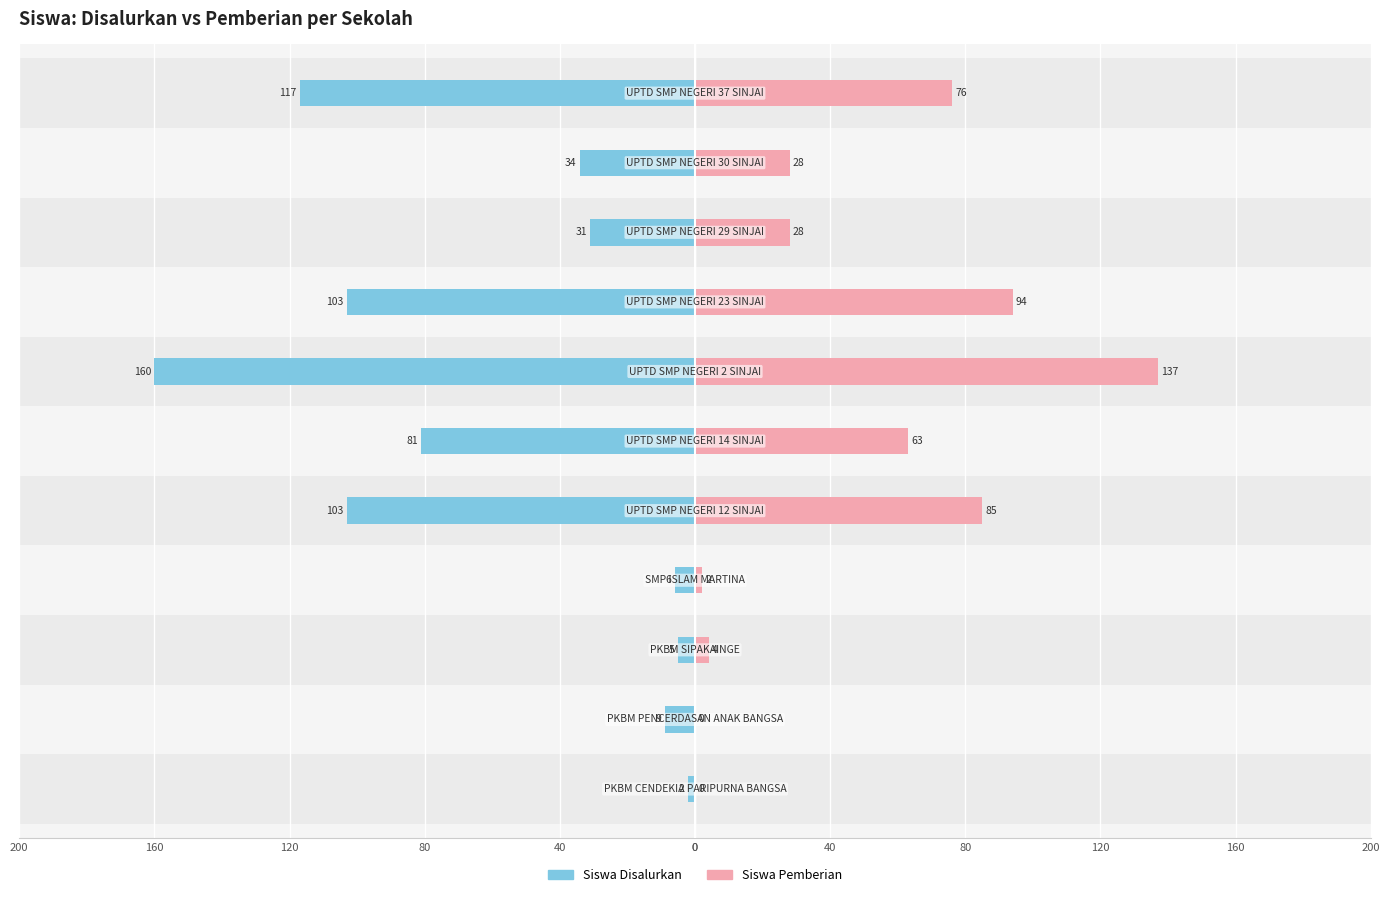

Rank the series at 0 from highest to lowest value.

Siswa Pemberian, Siswa Disalurkan